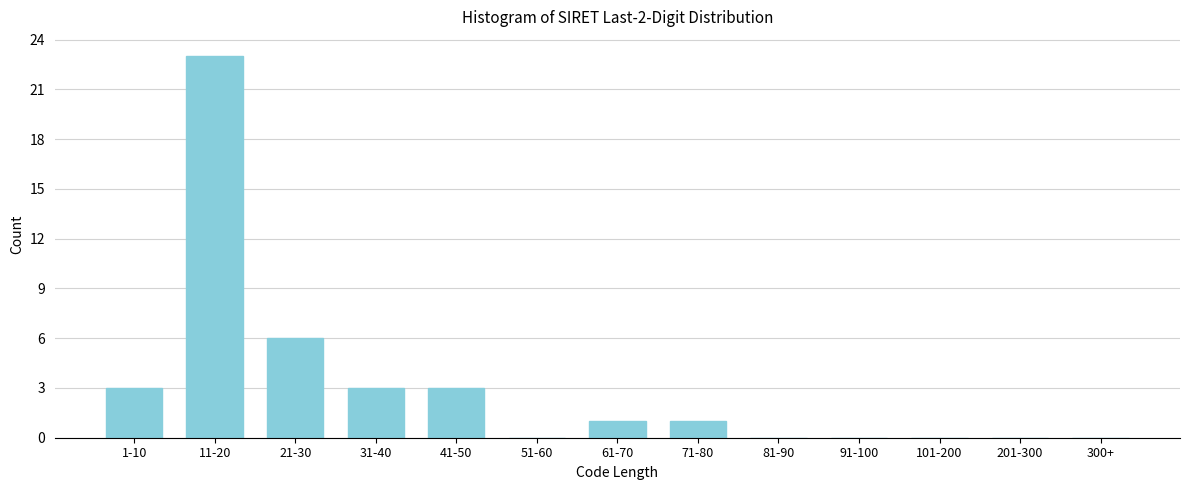

Reading left to right, extract all data points from this chart.

1-10=3	11-20=23	21-30=6	31-40=3	41-50=3	51-60=0	61-70=1	71-80=1	81-90=0	91-100=0	101-200=0	201-300=0	300+=0